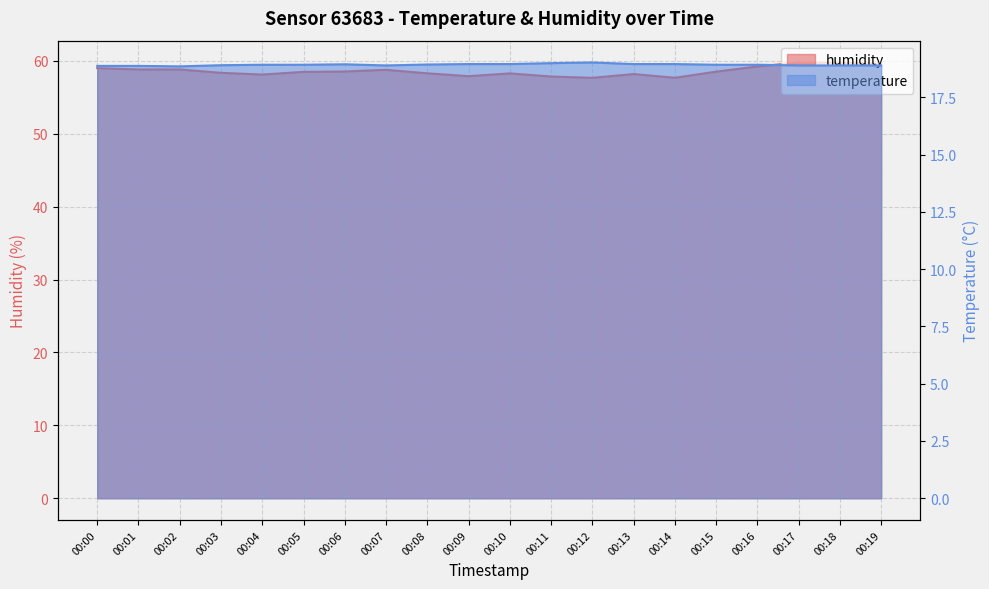

What is the value of the humidity point at the 3rd from the left?

58.8